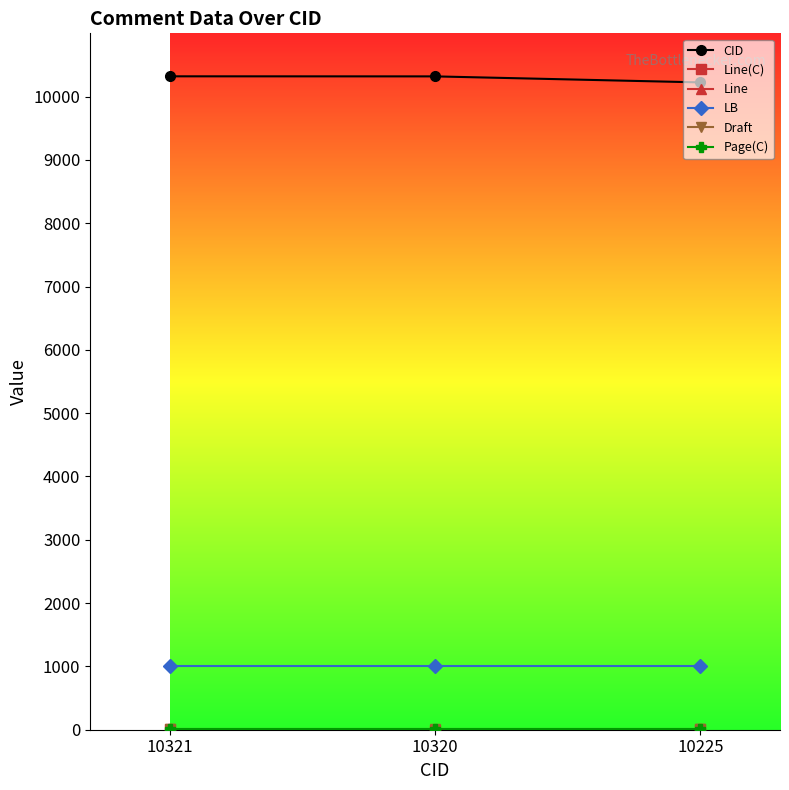

True or false: Page(C) has a value of 9 at 10225.

False